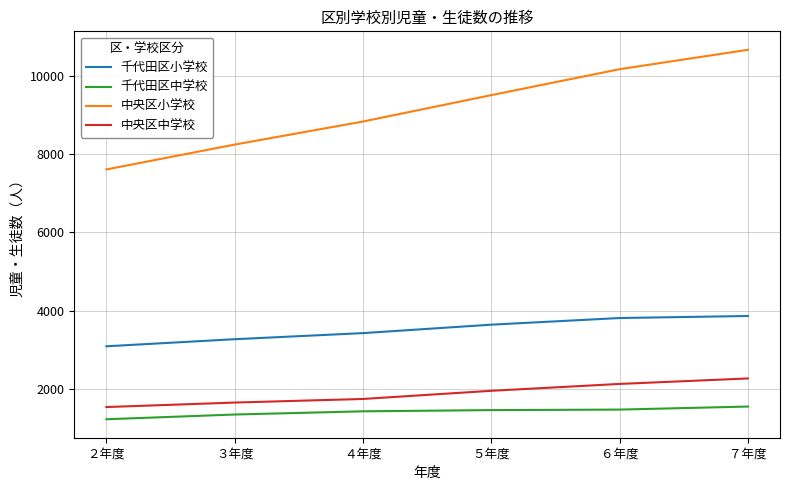

True or false: 中央区小学校 and 中央区中学校 cross at least once.

False